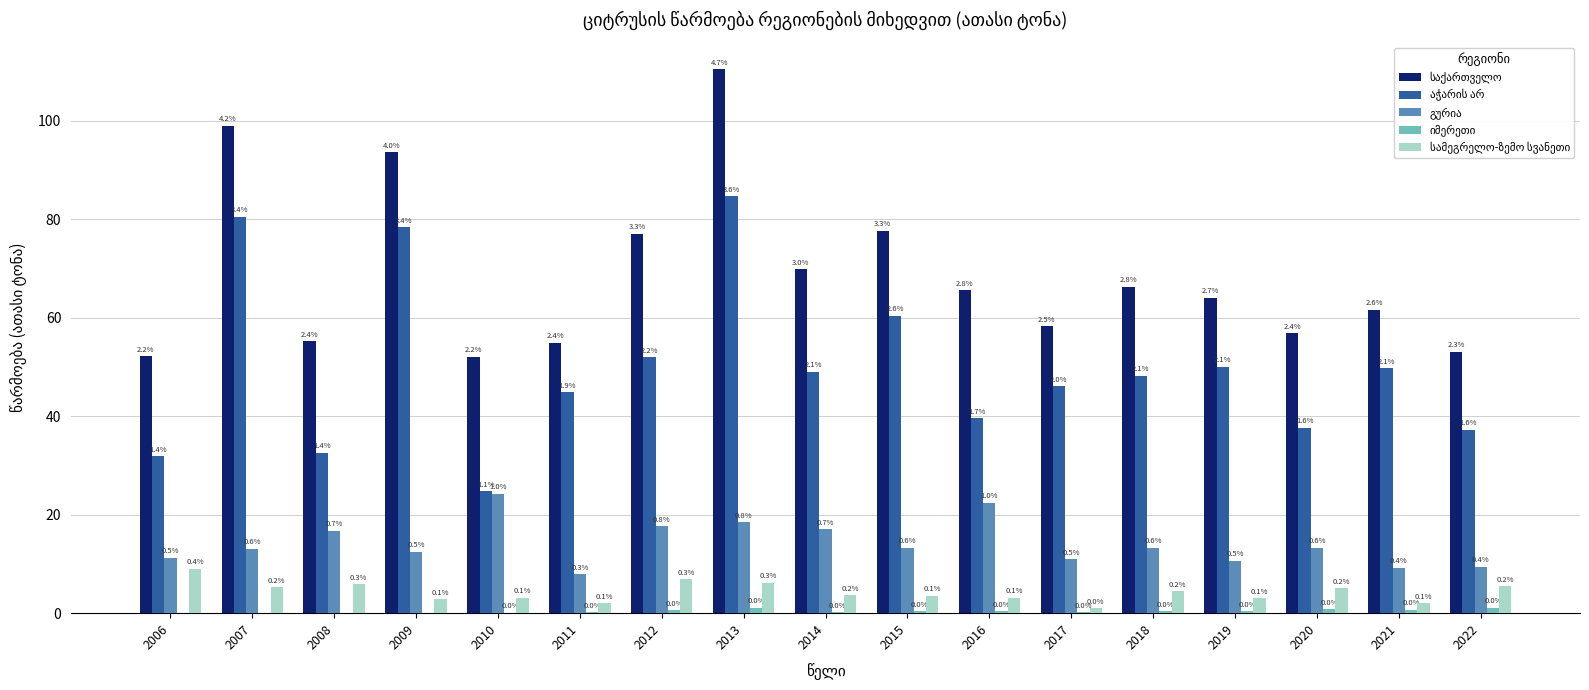

At which category is the sum across all series the highest?

2013